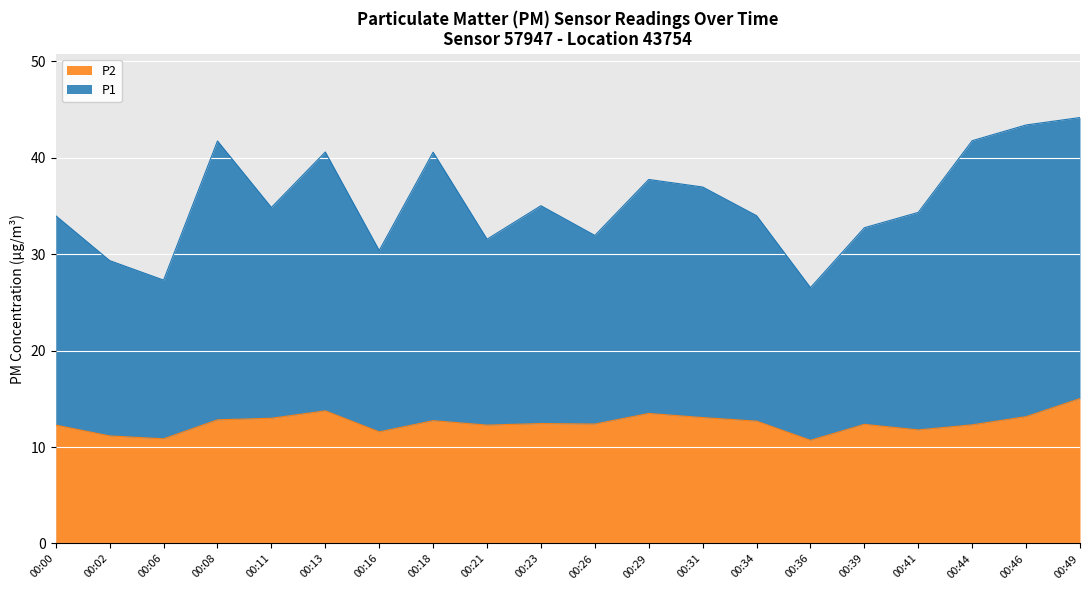

Which has a higher value, 00:41 or 00:36?

00:41